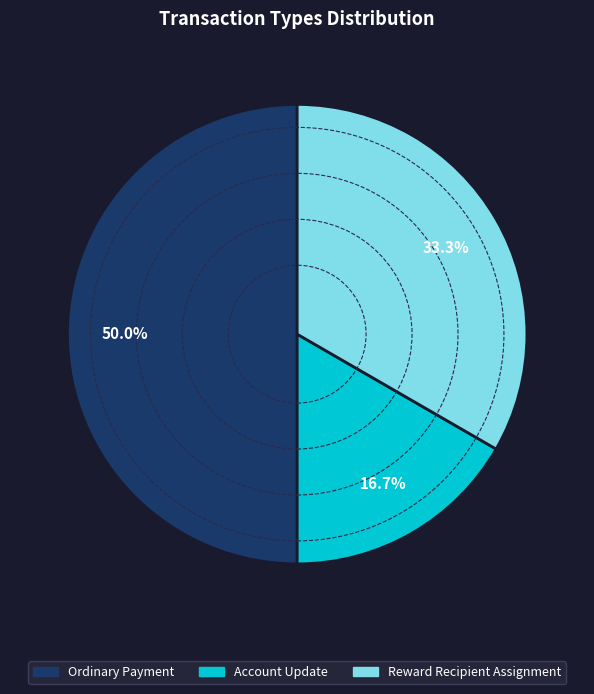

Does Reward Recipient Assignment represent more than half of the total?

No